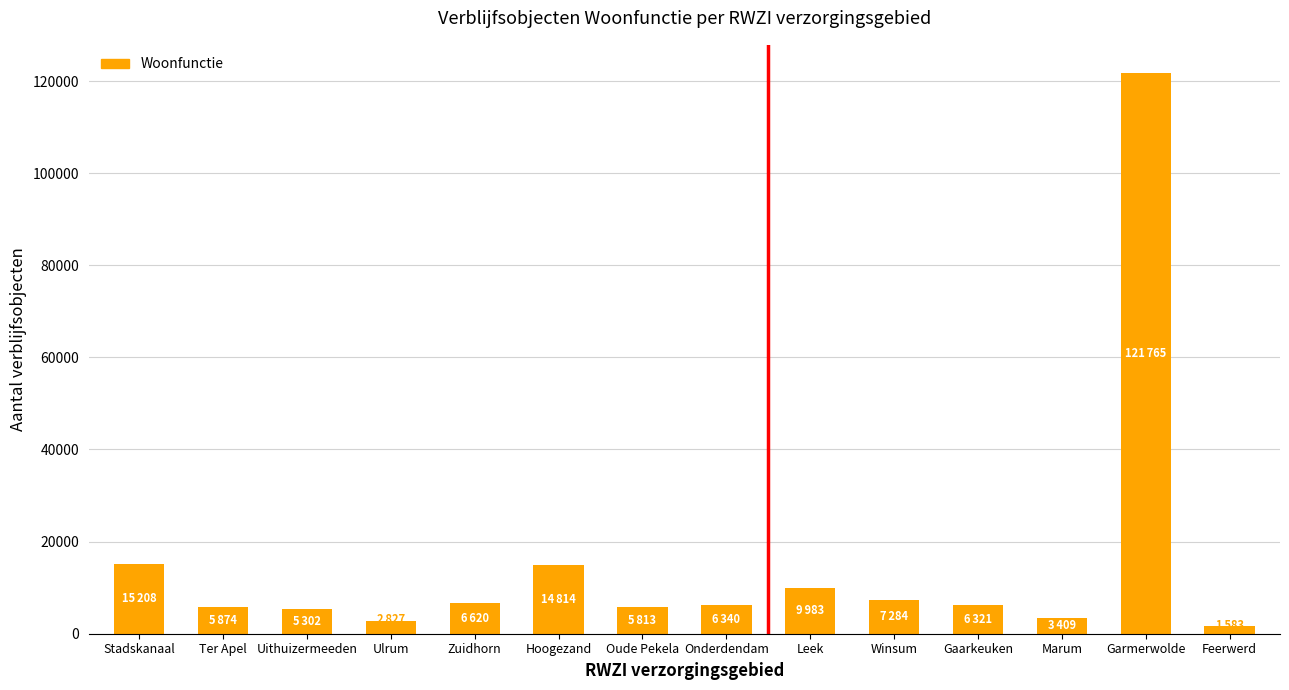

What is the label of the 9th bar from the right?

Hoogezand